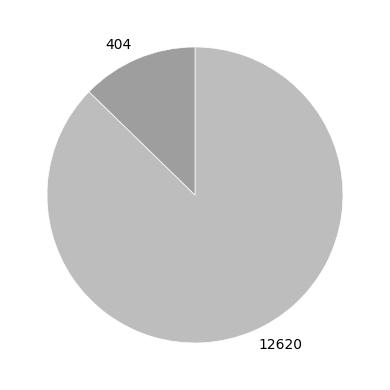

True or false: 12620 accounts for 87% of the total.

True